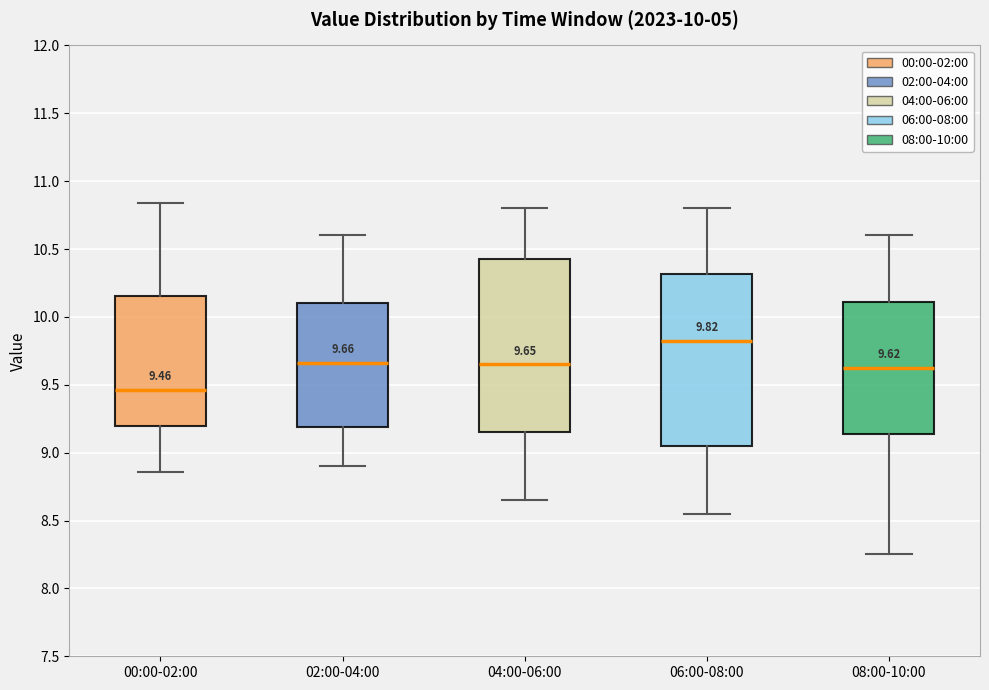

Which box has the highest median line?

06:00-08:00